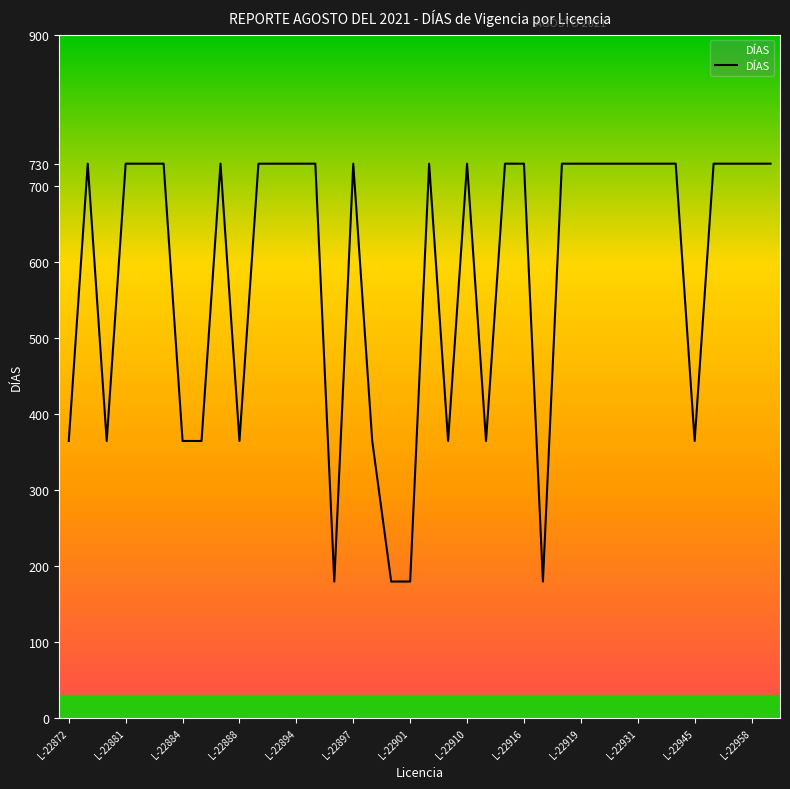

What is the minimum value shown in the chart?

180